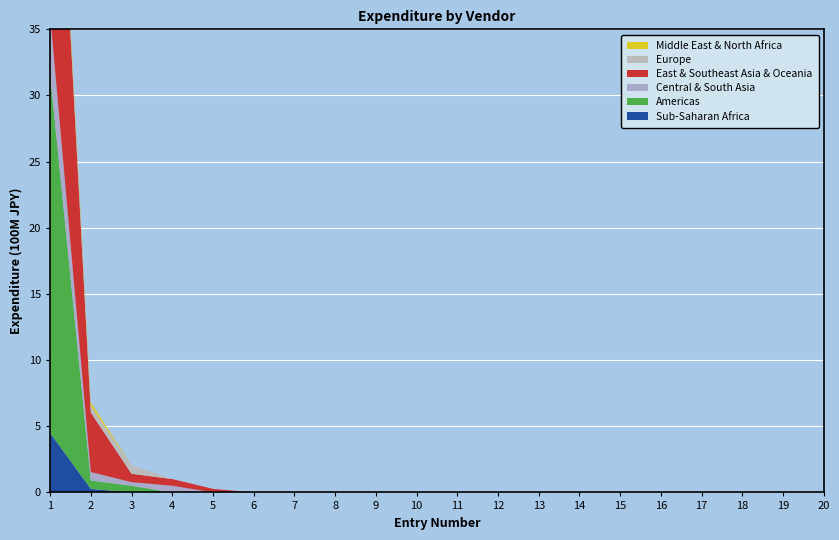

Reading left to right, list all the values displayed in this chart.

Sub-Saharan Africa: 1=4.5	2=0.3	3=0.0	4=0.0	5=0.0	6=0.0	7=0.0	8=0.0	9=0.0	10=0.0	11=0.0	12=0.0	13=0.0	14=0.0	15=0.0	16=0.0	17=0.0	18=0.0	19=0.0	20=0.0
Americas: 1=27.1	2=0.6	3=0.5	4=0.0	5=0.0	6=0.0	7=0.0	8=0.0	9=0.0	10=0.0	11=0.0	12=0.0	13=0.0	14=0.0	15=0.0	16=0.0	17=0.0	18=0.0	19=0.0	20=0.0
Central & South Asia: 1=4.5	2=0.6	3=0.3	4=0.5	5=0.0	6=0.0	7=0.0	8=0.0	9=0.0	10=0.0	11=0.0	12=0.0	13=0.0	14=0.0	15=0.0	16=0.0	17=0.0	18=0.0	19=0.0	20=0.0
East & Southeast Asia & Oceania: 1=27.1	2=4.5	3=0.6	4=0.5	5=0.3	6=0.0	7=0.0	8=0.0	9=0.0	10=0.0	11=0.0	12=0.0	13=0.0	14=0.0	15=0.0	16=0.0	17=0.0	18=0.0	19=0.0	20=0.0
Europe: 1=0.3	2=0.5	3=0.6	4=0.0	5=0.0	6=0.0	7=0.0	8=0.0	9=0.0	10=0.0	11=0.0	12=0.0	13=0.0	14=0.0	15=0.0	16=0.0	17=0.0	18=0.0	19=0.0	20=0.0
Middle East & North Africa: 1=0.5	2=0.3	3=0.0	4=0.0	5=0.0	6=0.0	7=0.0	8=0.0	9=0.0	10=0.0	11=0.0	12=0.0	13=0.0	14=0.0	15=0.0	16=0.0	17=0.0	18=0.0	19=0.0	20=0.0